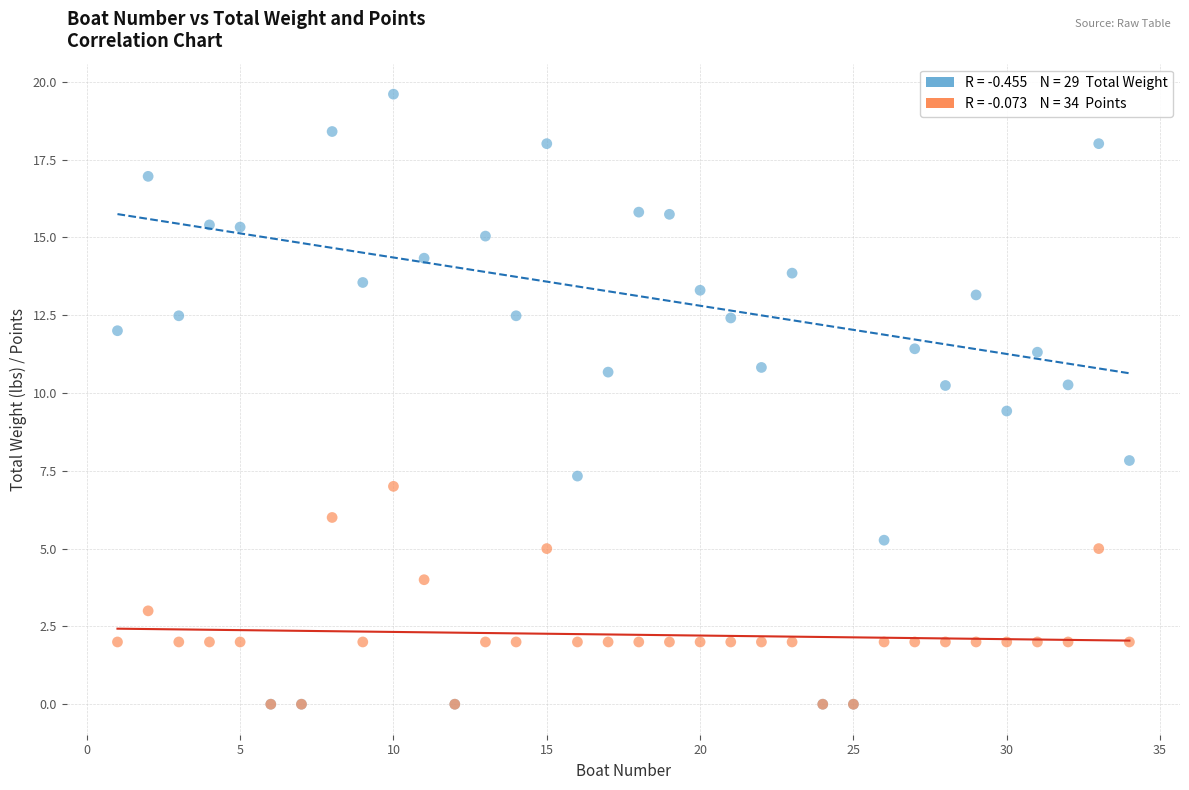

Across all series, what Y value is closest to 9?

9.4